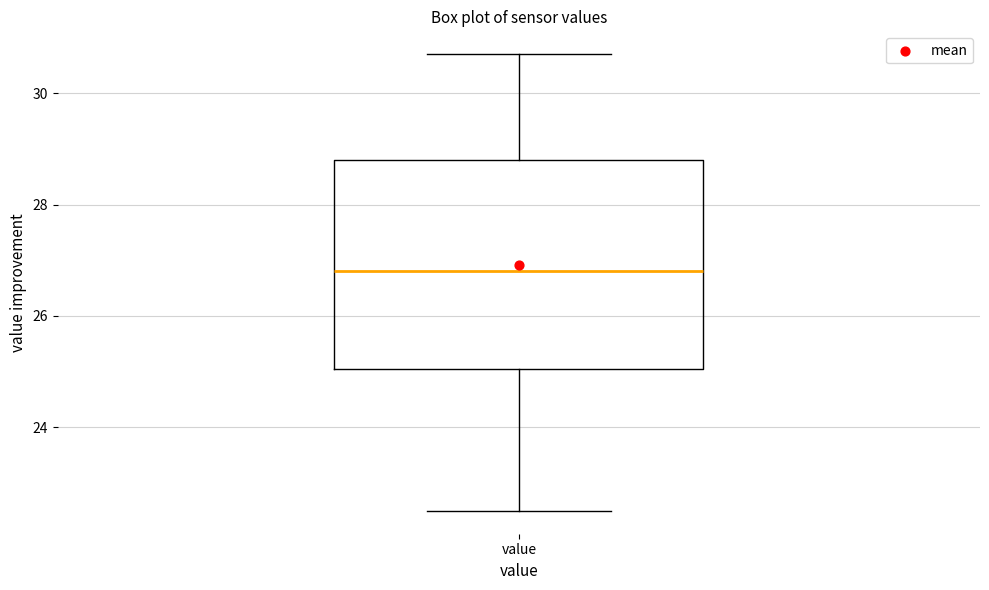

Where is the upper edge of the box for value on the y-axis? The values are not printed on the chart, so give them approximately, as read against the axis.

28.8